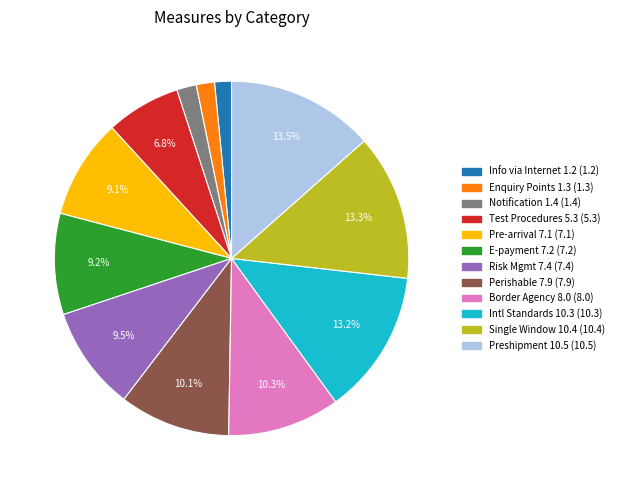

Is there any slice that represents more than half of the pie?

No